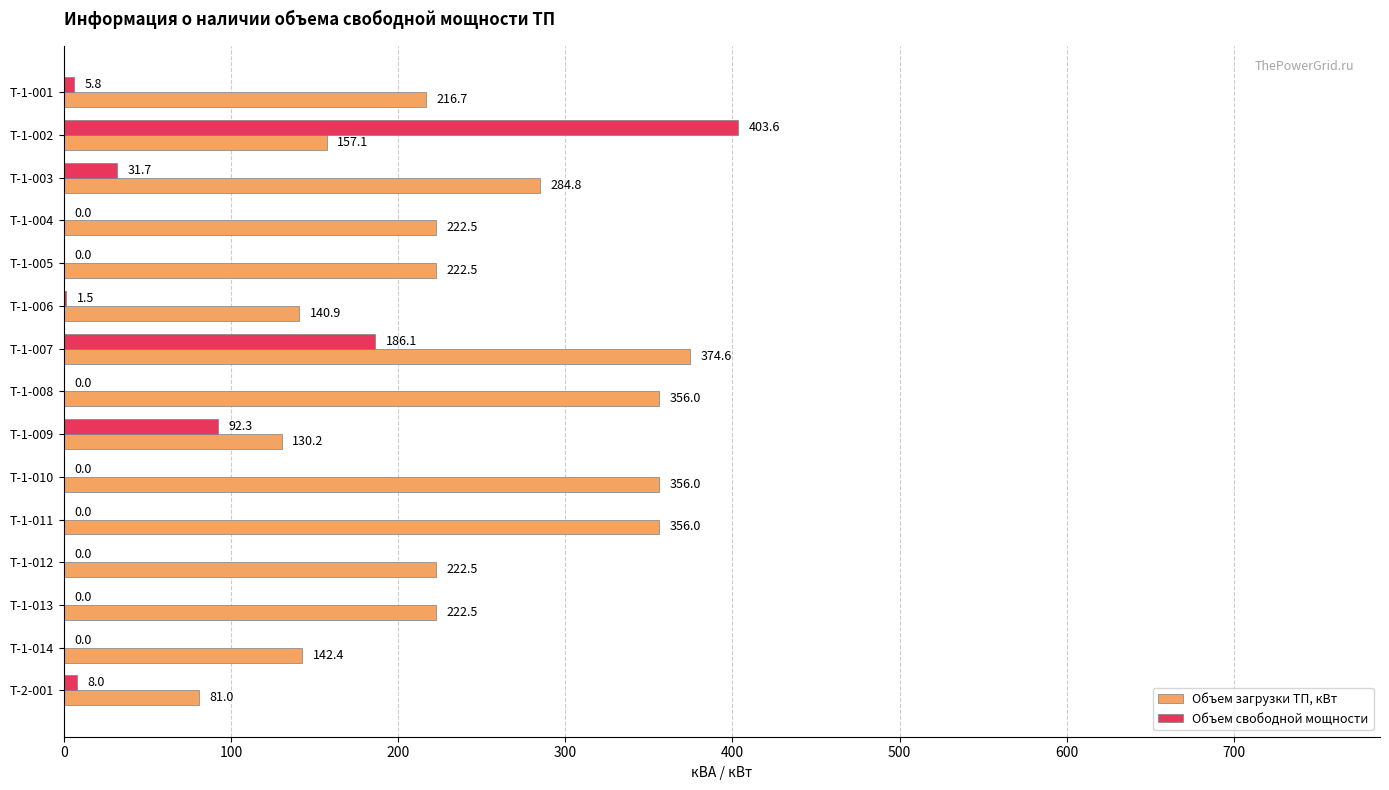

True or false: Объем свободной мощности has a value of 8.0 at Т-2-001.

True